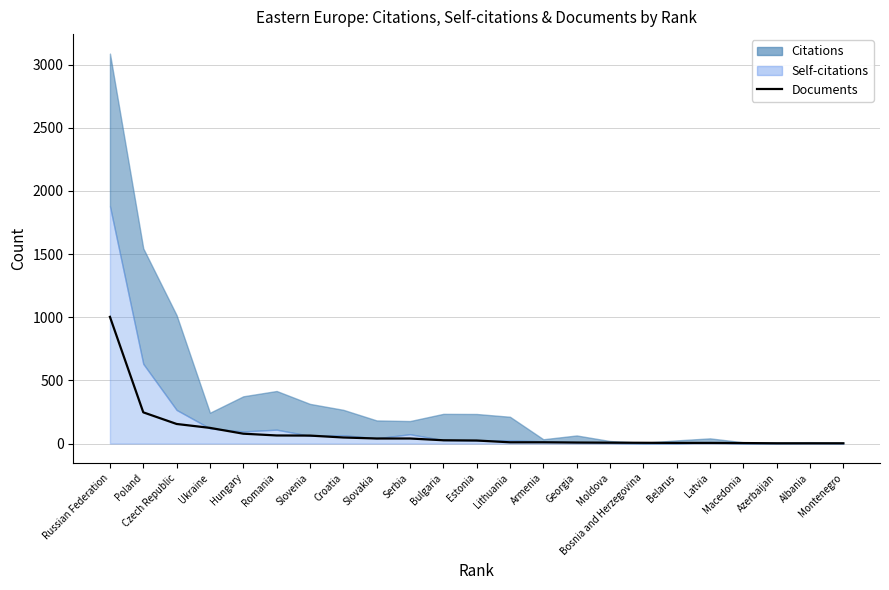

Reading left to right, extract all data points from this chart.

Russian Federation=1003	Poland=247	Czech Republic=155	Ukraine=124	Hungary=78	Romania=64	Slovenia=63	Croatia=48	Slovakia=40	Serbia=40	Bulgaria=26	Estonia=24	Lithuania=10	Armenia=10	Georgia=8	Moldova=7	Bosnia and Herzegovina=6	Belarus=5	Latvia=5	Macedonia=4	Azerbaijan=2	Albania=2	Montenegro=2